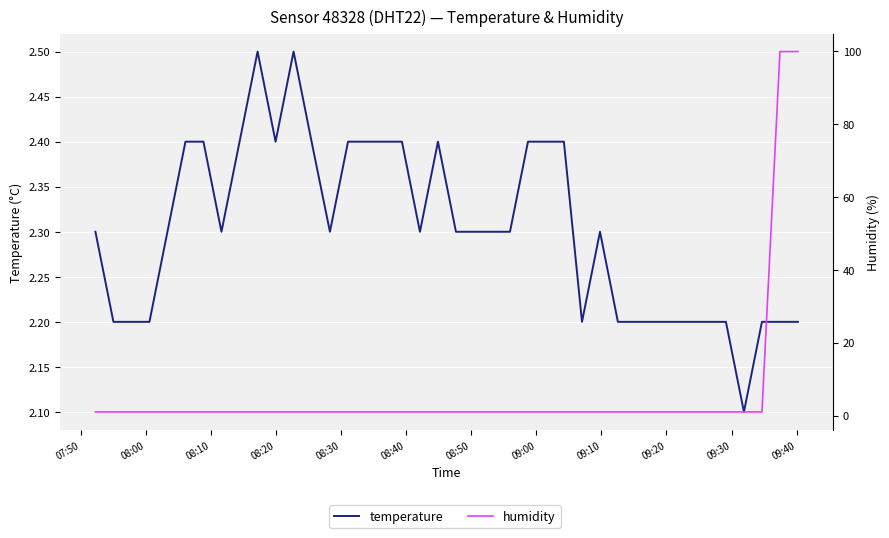

In temperature, how many points are higher than both neighbors (excluding endpoints)?

4